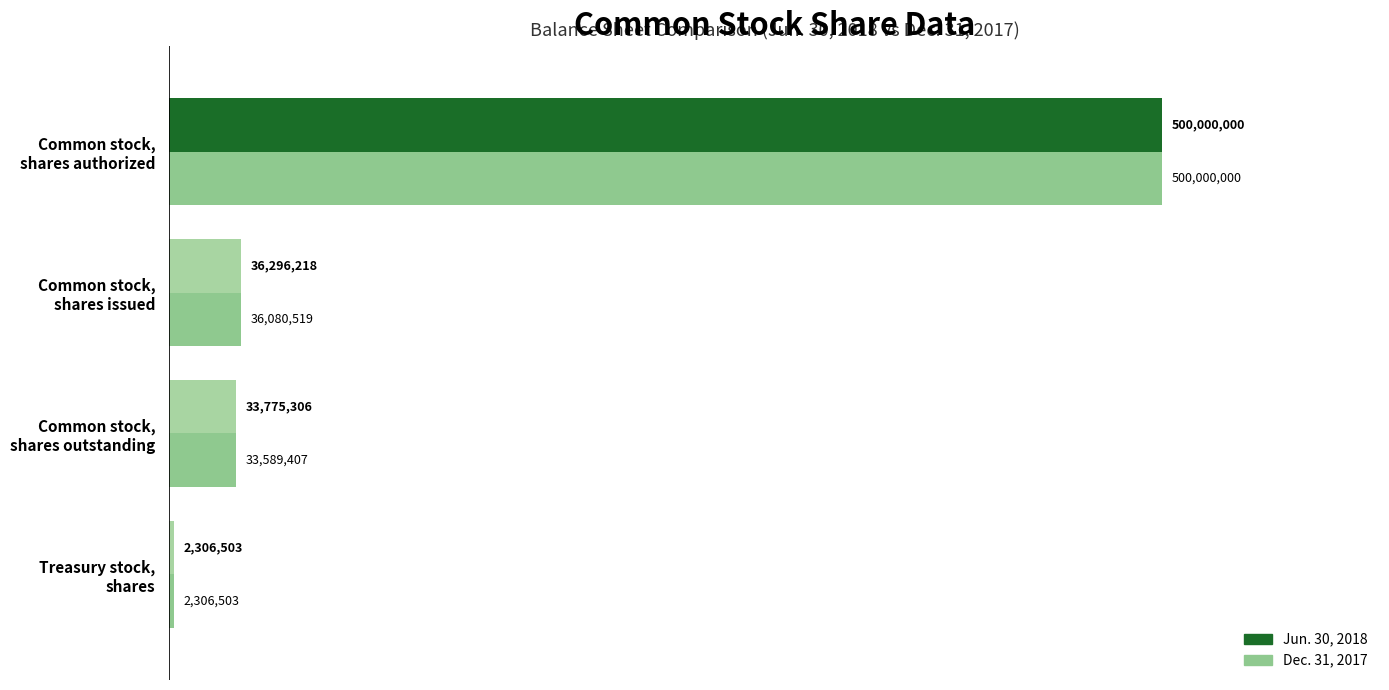

Reading right to left, list all the values displayed in this chart.

Jun. 30, 2018: 500000000	36296218	33775306	2306503
Dec. 31, 2017: 500000000	36080519	33589407	2306503